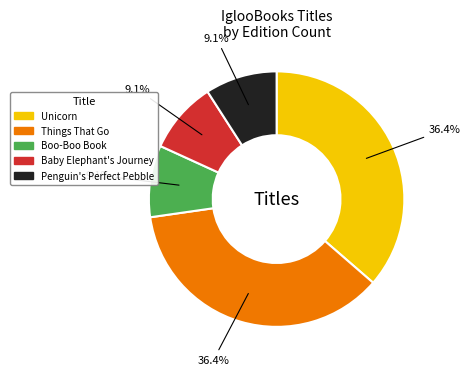

True or false: Baby Elephant's Journey accounts for 20% of the total.

False